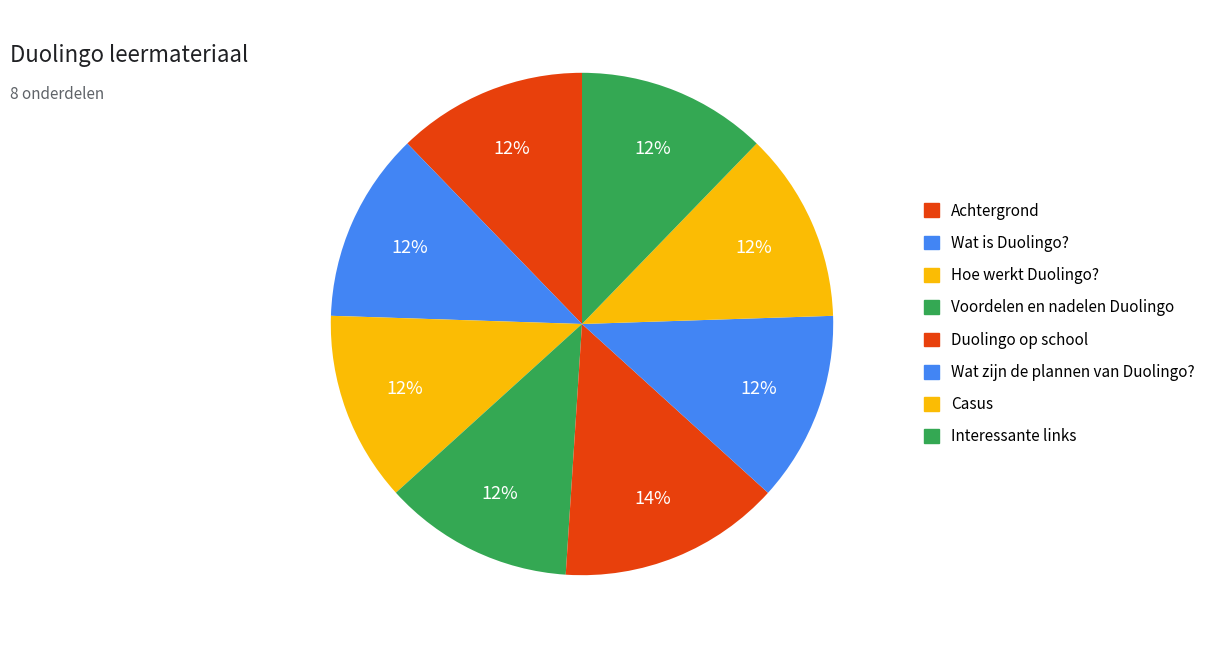

What is the largest slice in the pie chart?

Duolingo op school